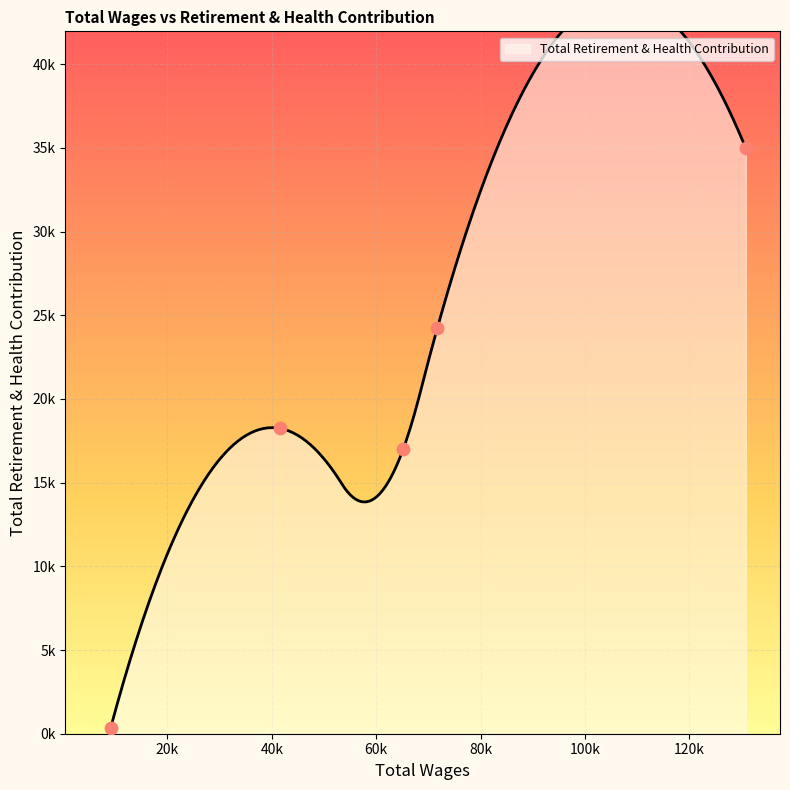

Approximately how many times larger is the value at 71720.0 compared to 9118.0?

71.1